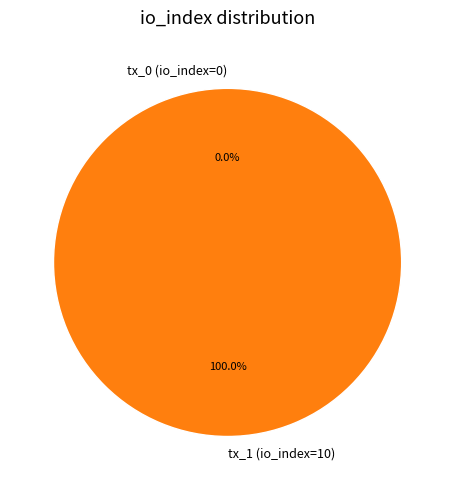

Rank the categories by value from highest to lowest.

tx_1 (io_index=10), tx_0 (io_index=0)